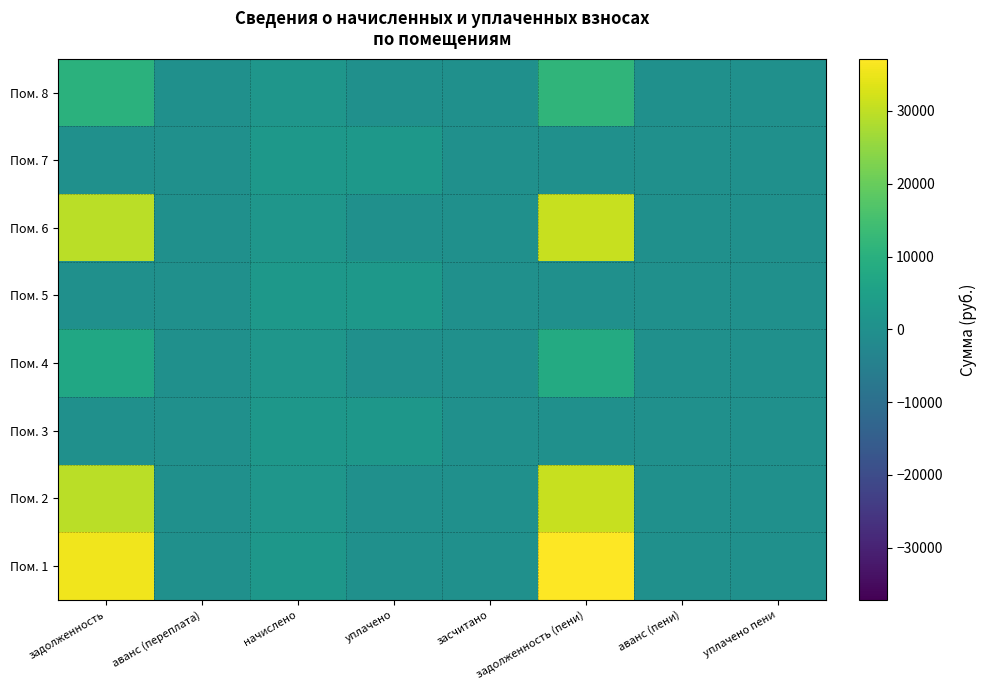

Between уплачено пени and задолженность, which is larger?

задолженность